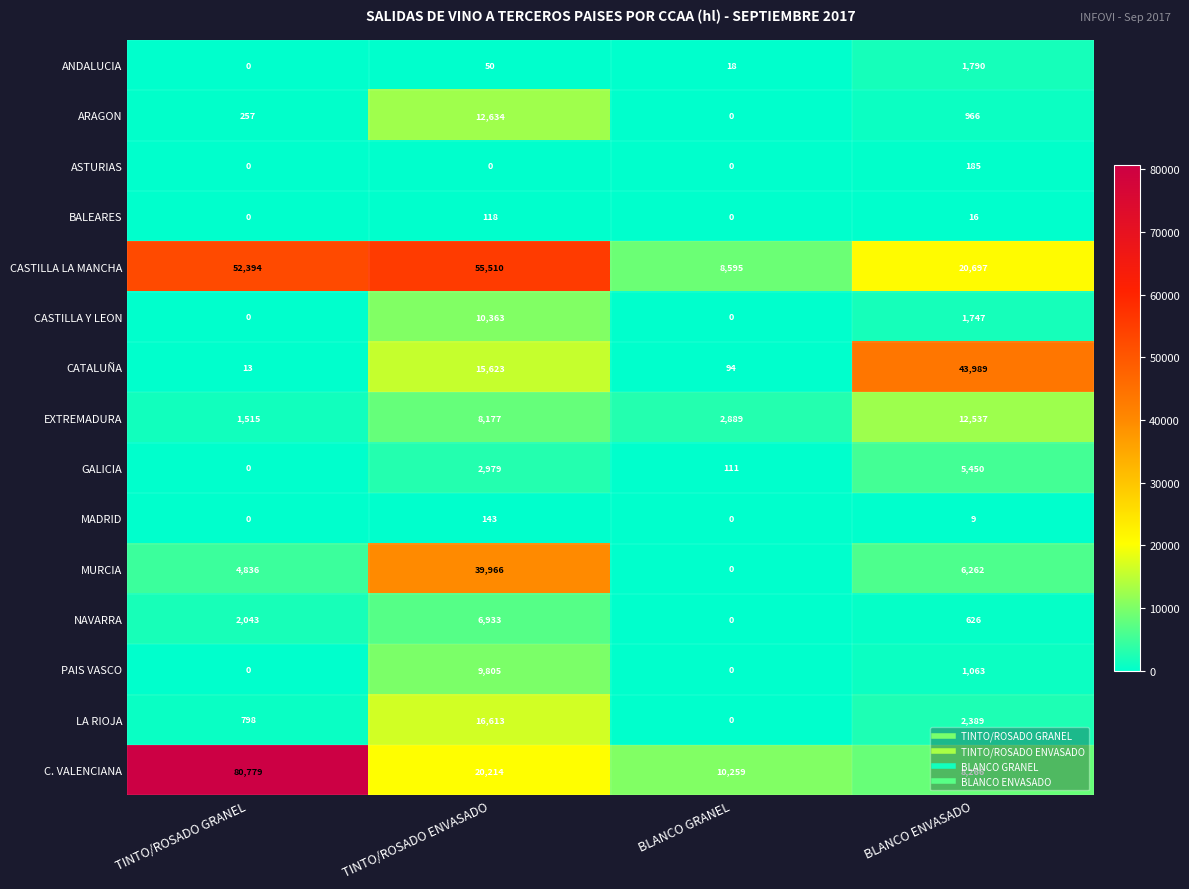

What is the difference between the maximum and second lowest values in the CATALUÑA series?

43895